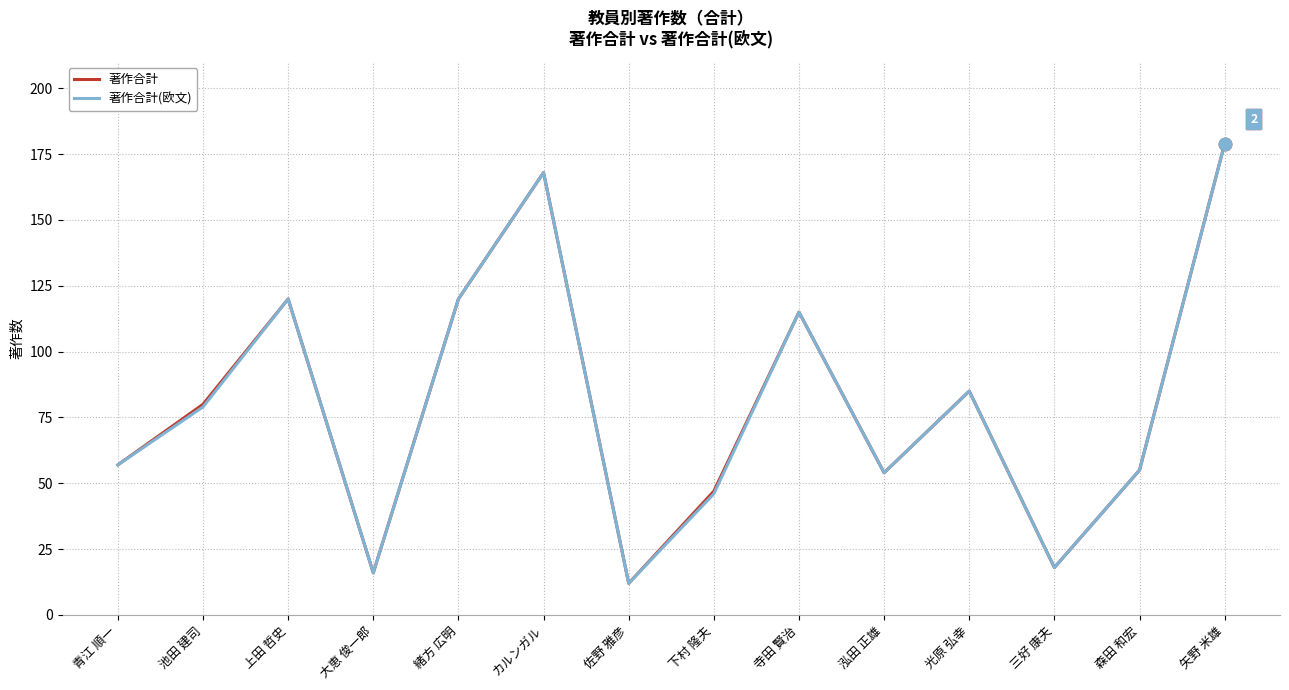

Is the value of 著作合計(欧文) at 寺田 賢治 greater than the value of 著作合計 at 青江 順一?

Yes